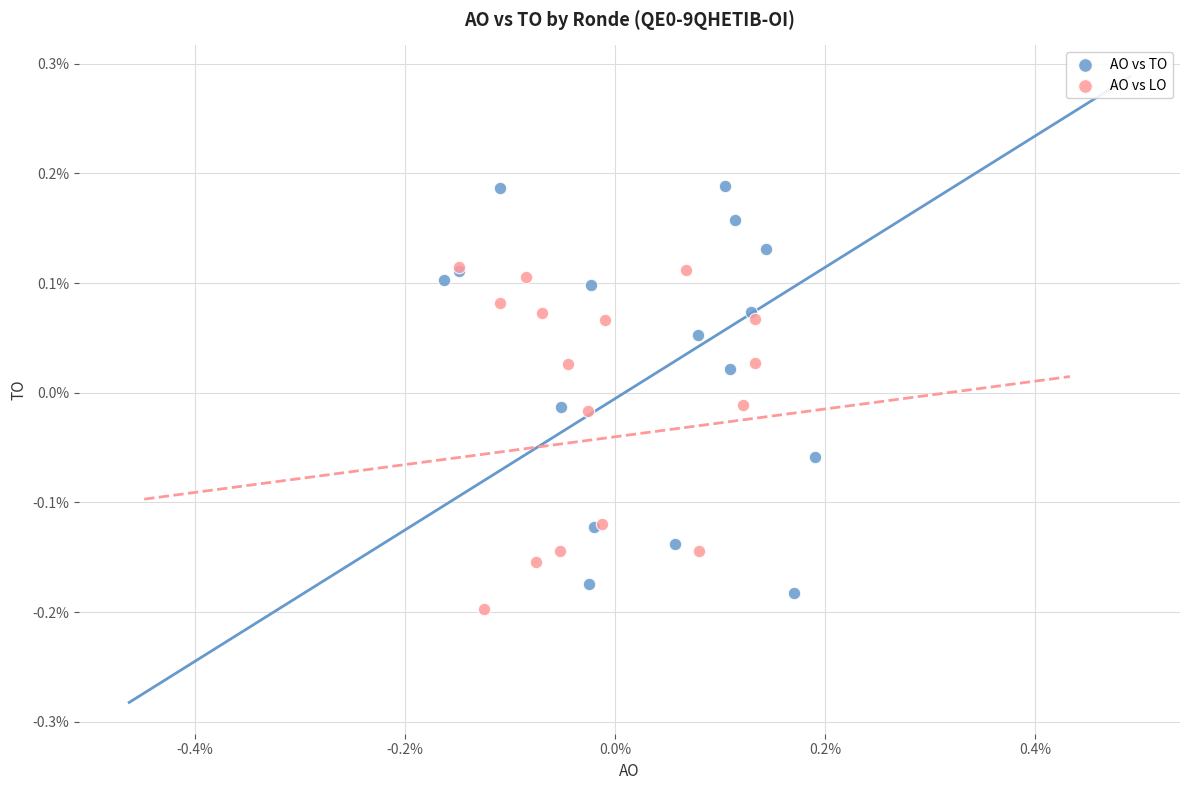

Which series has the largest Y range (max minus min)?

AO vs TO